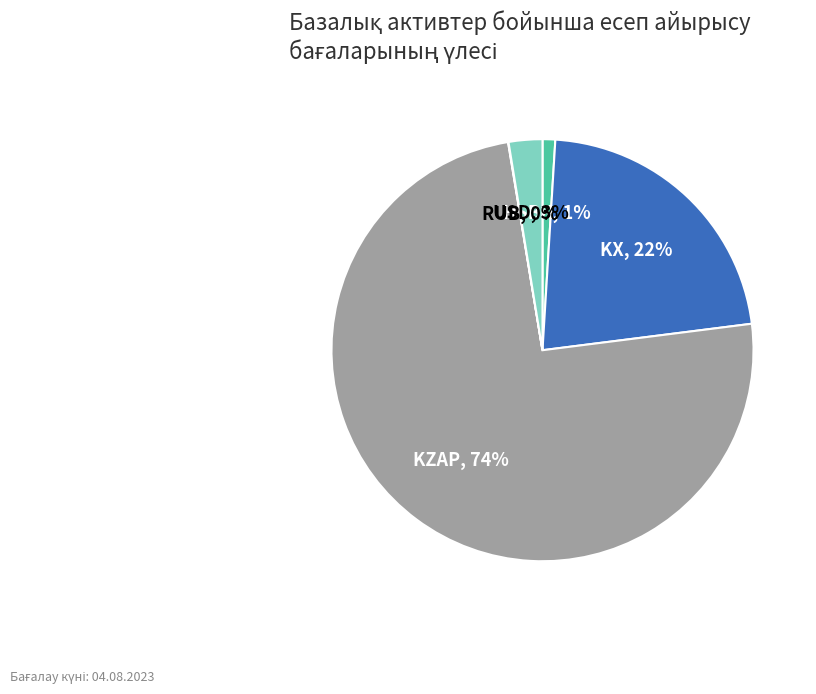

Is there a majority slice in this chart?

Yes